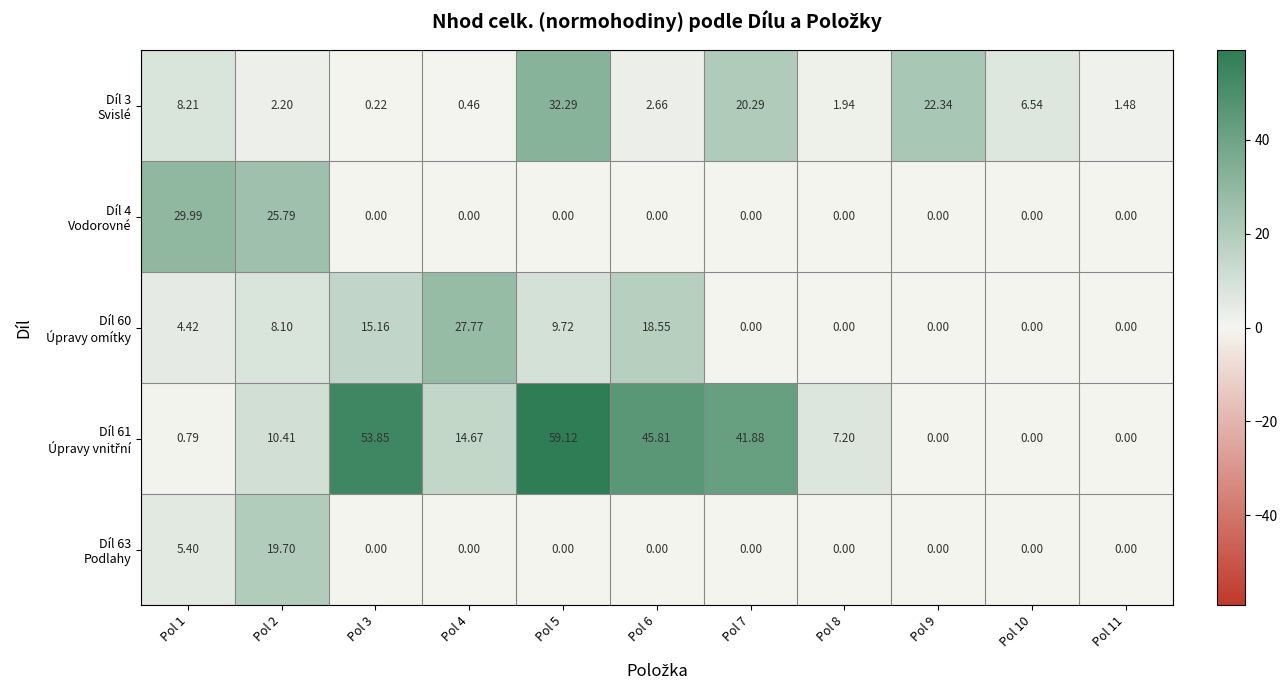

Count the number of data series in this chart.

5